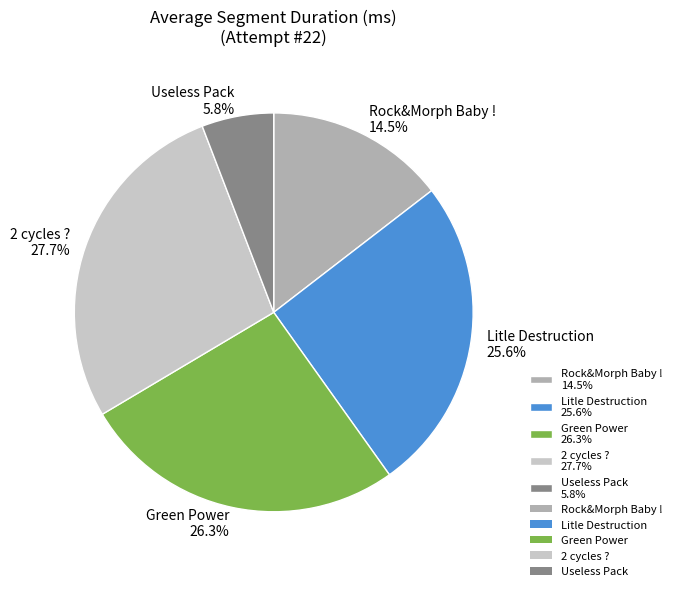

Is Green Power the majority of the pie?

No